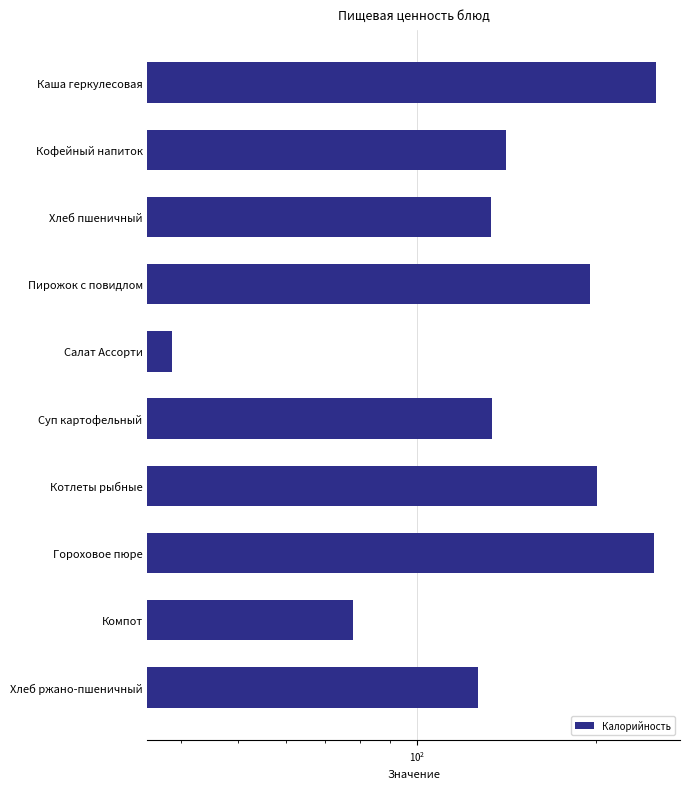

How many values are below 141?

5